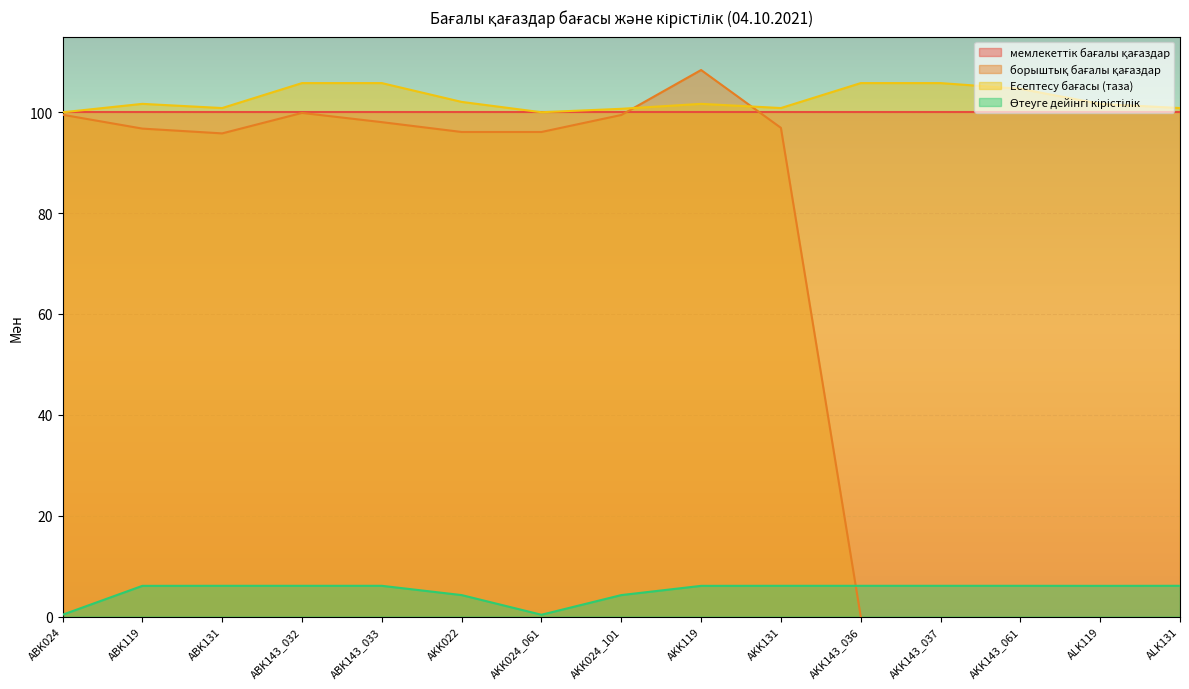

True or false: Есептесу бағасы (таза) and Өтеуге дейінгі кірістілік cross at least once.

False